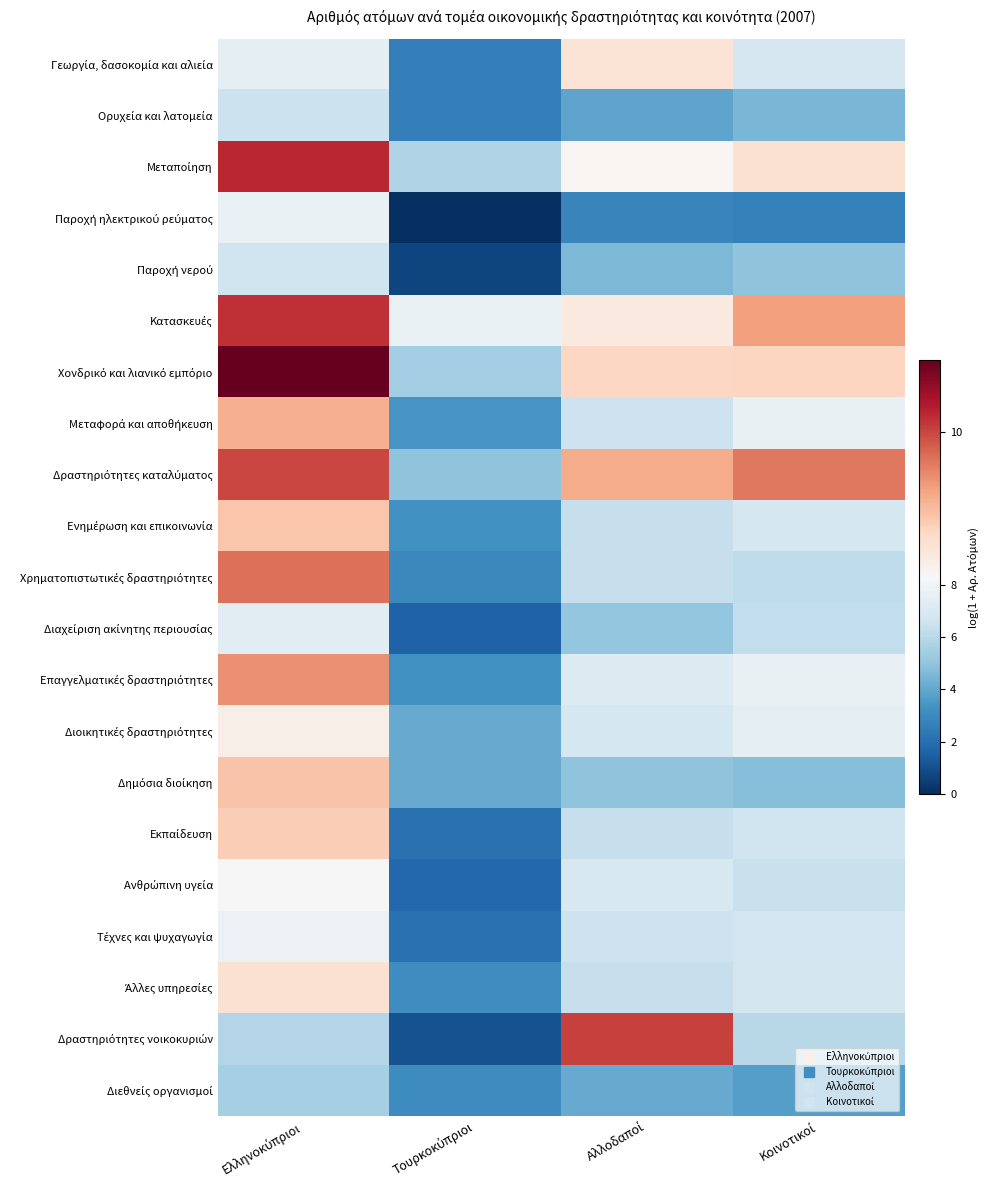

What is the total value across all series at Ελληνοκύπριοι?

176.8